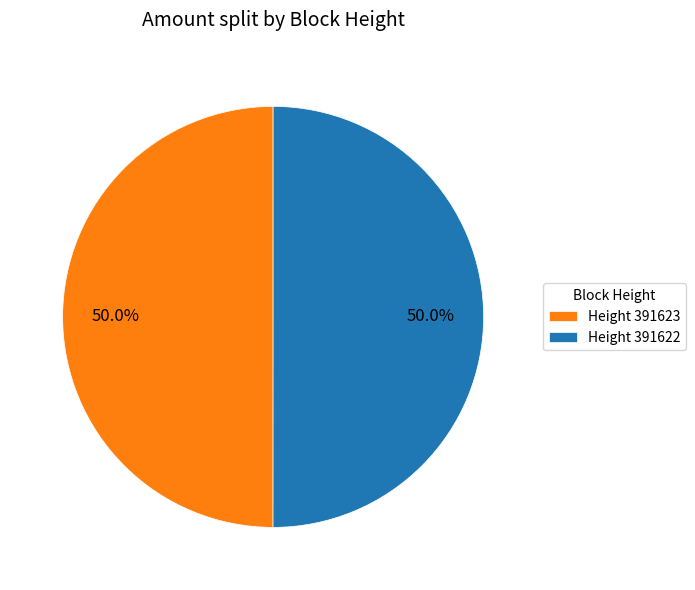

To the nearest percent, what is the average slice percentage?

50%